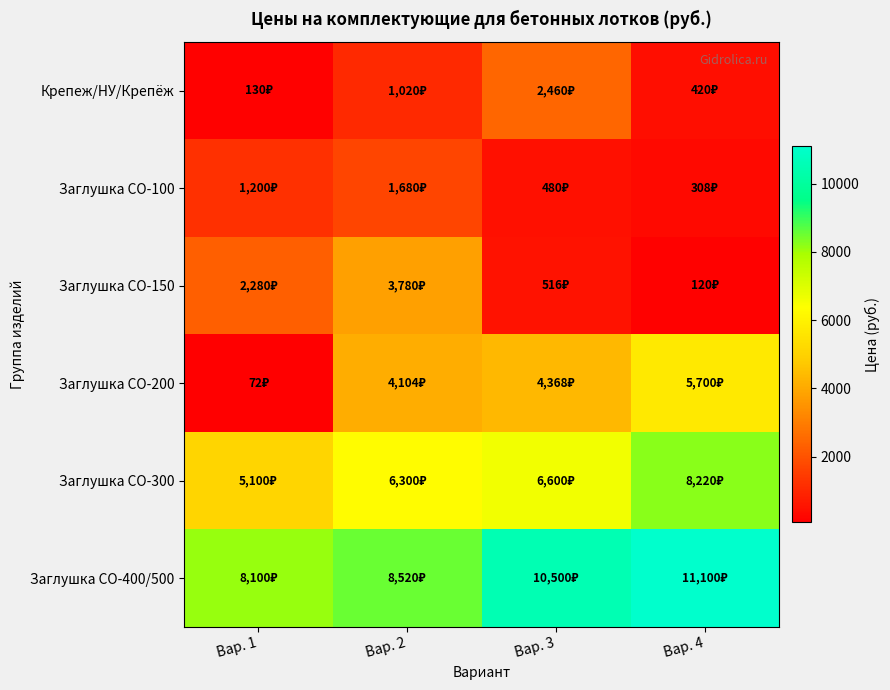

Reading left to right, list all the values displayed in this chart.

Крепеж/НУ/Крепёж: Вар. 1=130	Вар. 2=1020	Вар. 3=2460	Вар. 4=420
Заглушка СО-100: Вар. 1=1200	Вар. 2=1680	Вар. 3=480	Вар. 4=308
Заглушка СО-150: Вар. 1=2280	Вар. 2=3780	Вар. 3=516	Вар. 4=120
Заглушка СО-200: Вар. 1=72	Вар. 2=4104	Вар. 3=4368	Вар. 4=5700
Заглушка СО-300: Вар. 1=5100	Вар. 2=6300	Вар. 3=6600	Вар. 4=8220
Заглушка СО-400/500: Вар. 1=8100	Вар. 2=8520	Вар. 3=10500	Вар. 4=11100